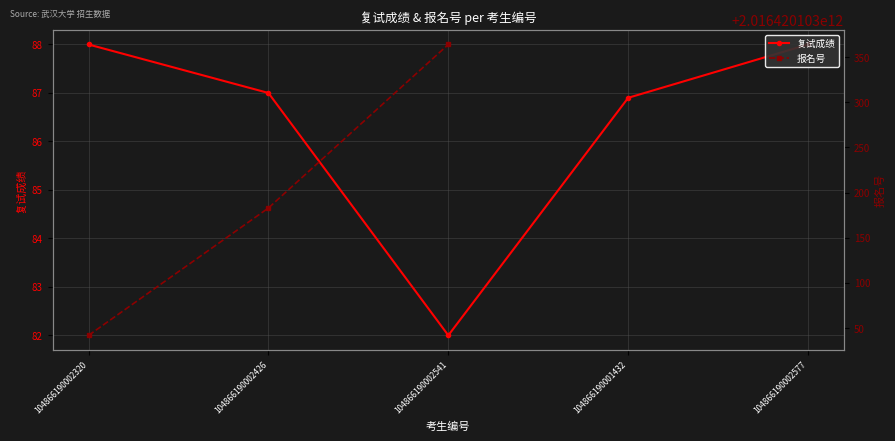

What is the sum of all 复试成绩 values?

431.9